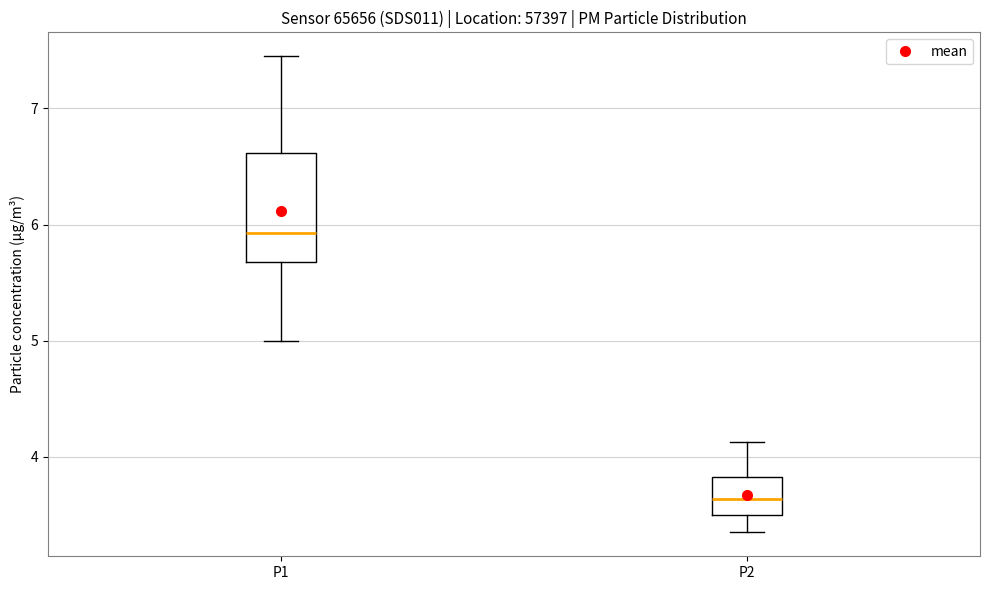

Which box's median line is the highest?

P1